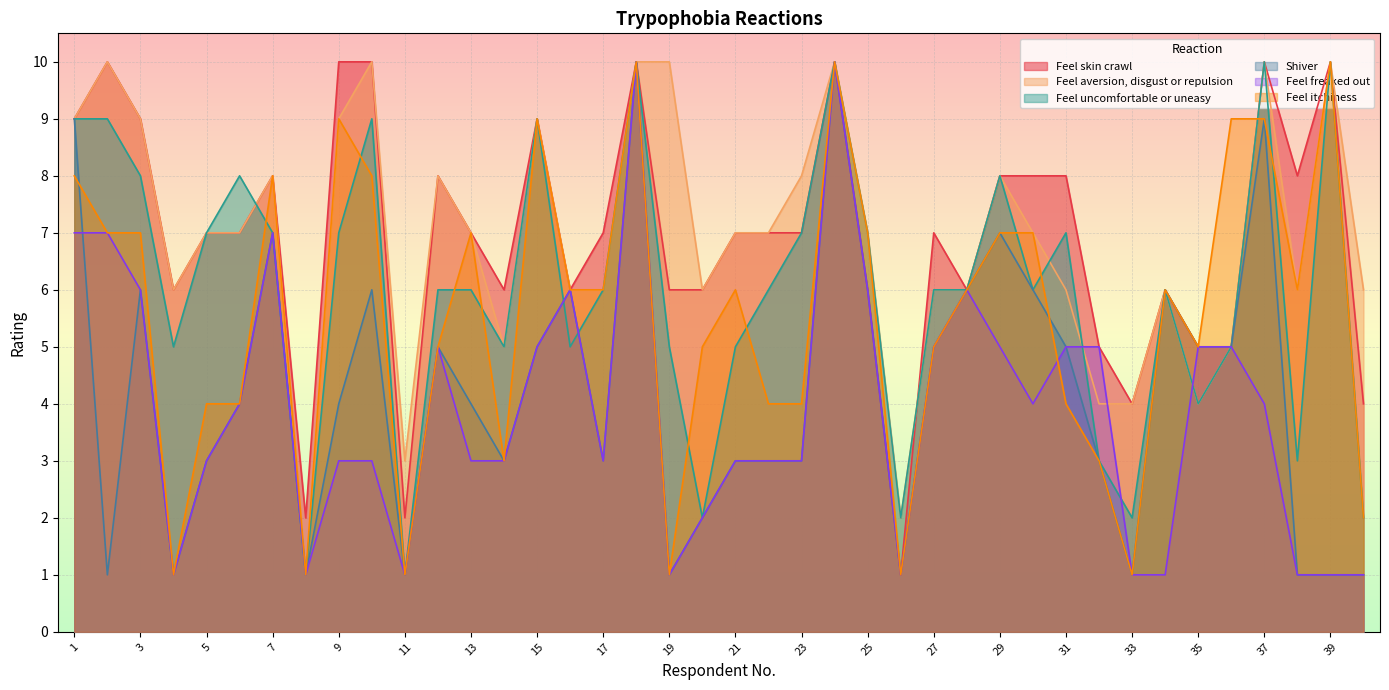

Reading right to left, what are all the values shown in this chart?

Feel skin crawl: 40=4	39=10	38=8	37=10	36=5	35=5	34=6	33=4	32=5	31=8	30=8	29=8	28=6	27=7	26=1	25=6	24=10	23=7	22=7	21=7	20=6	19=6	18=10	17=7	16=6	15=9	14=6	13=7	12=8	11=2	10=10	9=10	8=2	7=8	6=7	5=7	4=6	3=9	2=10	1=9
Feel aversion, disgust or repulsion: 40=6	39=10	38=6	37=10	36=5	35=4	34=6	33=4	32=4	31=6	30=7	29=8	28=6	27=6	26=2	25=7	24=10	23=8	22=7	21=7	20=6	19=10	18=10	17=6	16=6	15=9	14=5	13=7	12=8	11=3	10=10	9=9	8=1	7=8	6=7	5=7	4=6	3=9	2=10	1=9
Feel uncomfortable or uneasy: 40=2	39=10	38=3	37=10	36=5	35=4	34=6	33=2	32=3	31=7	30=6	29=8	28=6	27=6	26=2	25=7	24=10	23=7	22=6	21=5	20=2	19=5	18=10	17=6	16=5	15=9	14=5	13=6	12=6	11=1	10=9	9=7	8=1	7=7	6=8	5=7	4=5	3=8	2=9	1=9
Shiver: 40=1	39=1	38=1	37=9	36=5	35=5	34=6	33=1	32=3	31=5	30=6	29=7	28=6	27=5	26=1	25=6	24=10	23=3	22=3	21=3	20=2	19=1	18=10	17=3	16=6	15=5	14=3	13=4	12=5	11=1	10=6	9=4	8=1	7=7	6=4	5=3	4=1	3=6	2=1	1=9
Feel freaked out: 40=1	39=1	38=1	37=4	36=5	35=5	34=1	33=1	32=5	31=5	30=4	29=5	28=6	27=5	26=1	25=6	24=10	23=3	22=3	21=3	20=2	19=1	18=10	17=3	16=6	15=5	14=3	13=3	12=5	11=1	10=3	9=3	8=1	7=7	6=4	5=3	4=1	3=6	2=7	1=7
Feel itchiness: 40=2	39=10	38=6	37=9	36=9	35=5	34=6	33=1	32=3	31=4	30=7	29=7	28=6	27=5	26=1	25=7	24=10	23=4	22=4	21=6	20=5	19=1	18=10	17=6	16=6	15=9	14=3	13=7	12=5	11=1	10=8	9=9	8=1	7=8	6=4	5=4	4=1	3=7	2=7	1=8